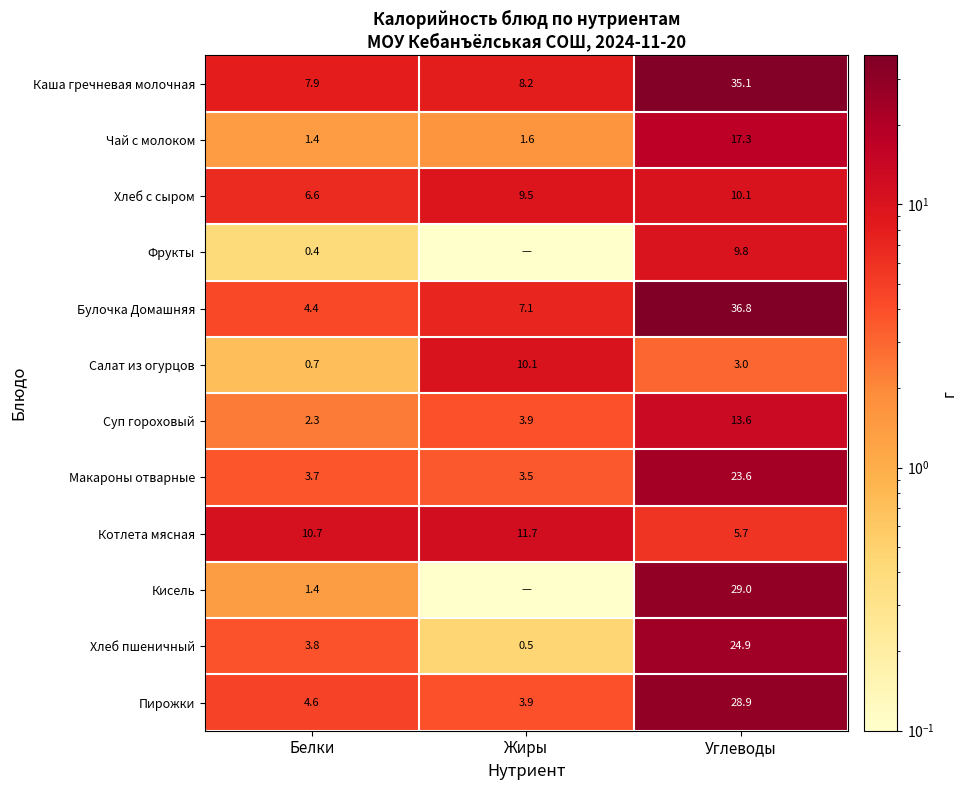

Which has a higher value, Углеводы or Белки?

Углеводы